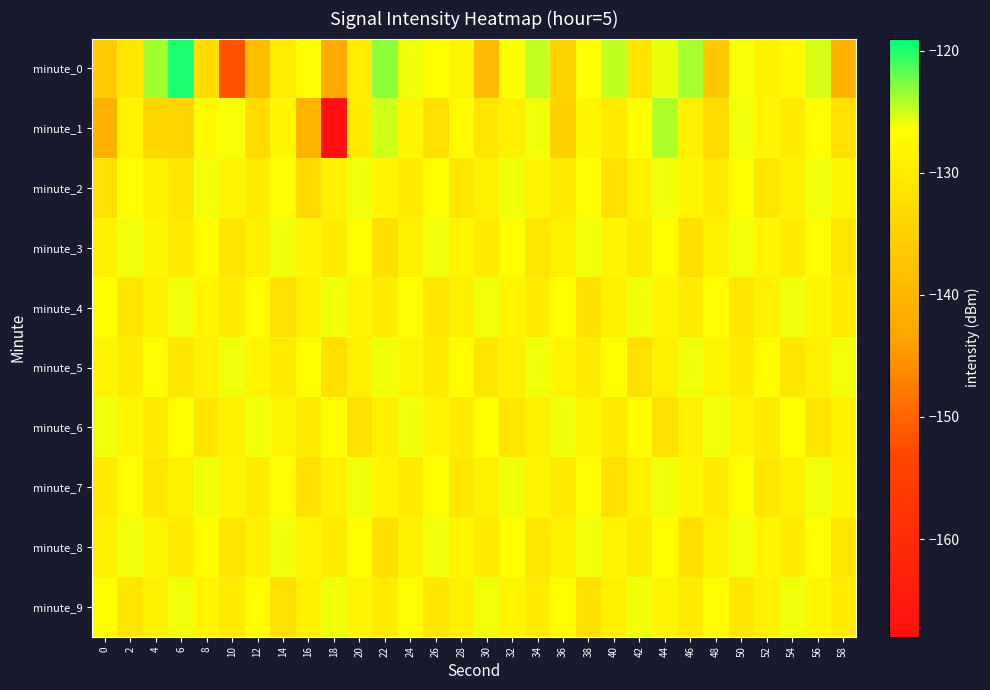

What is the minimum value shown in the chart?

-167.9